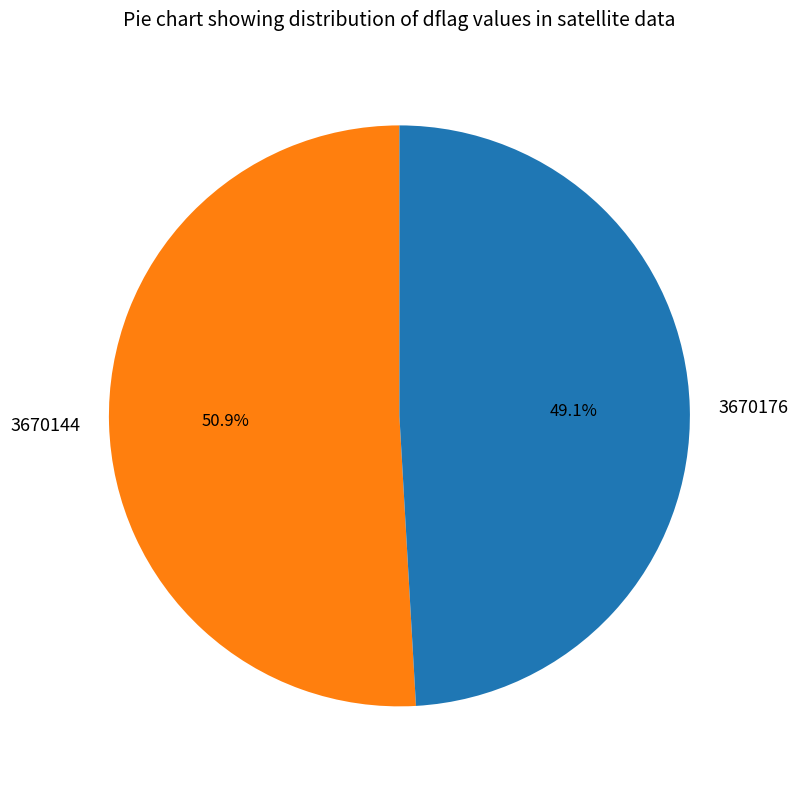

What is the largest slice in the pie chart?

3670144